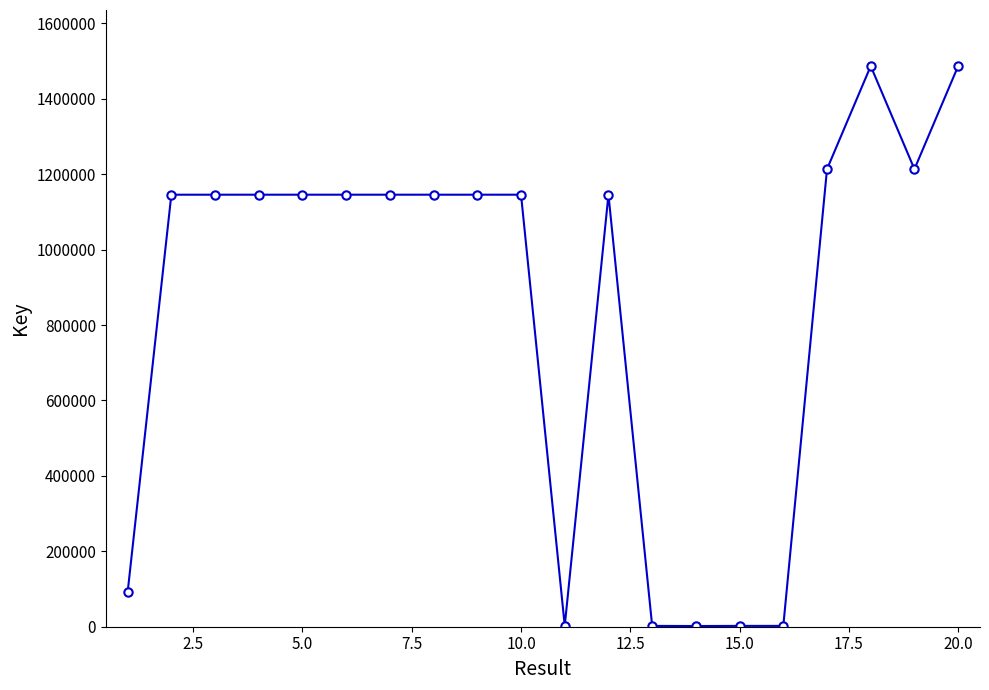

What is the greatest value displayed?

1486773